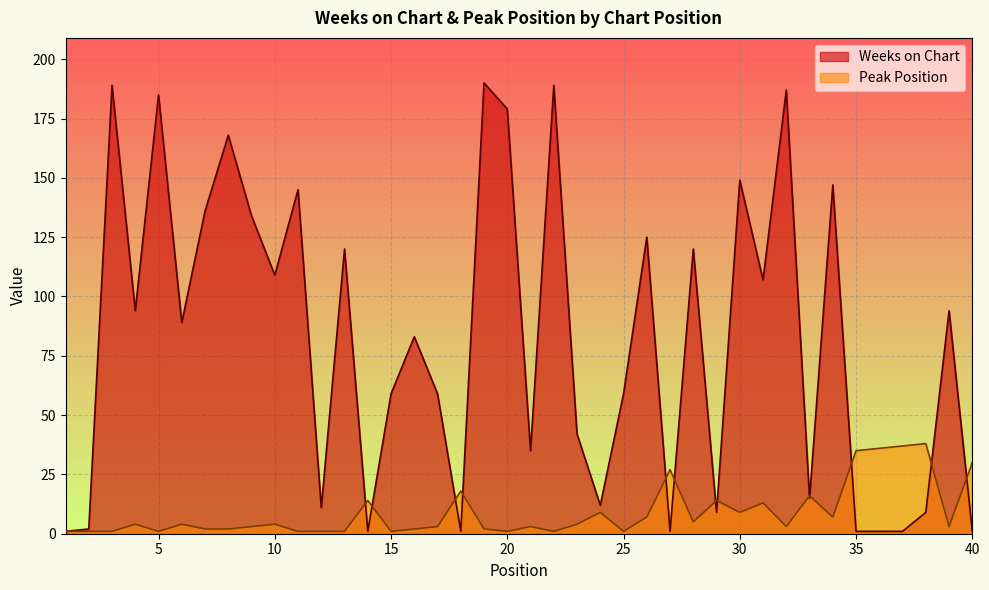

What is the total value across all series at 24?

21